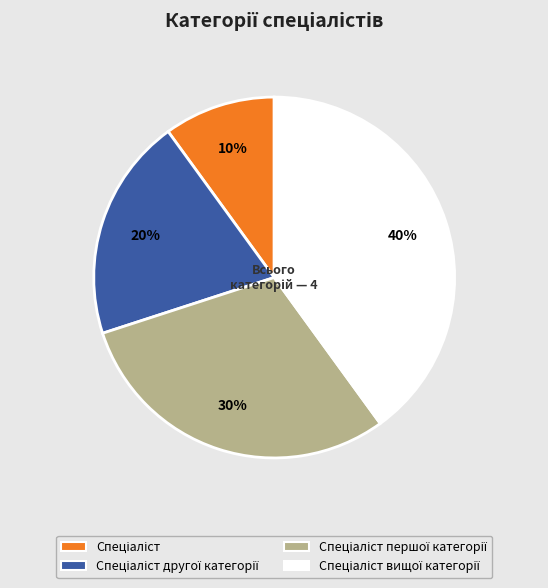

To the nearest percent, what is the average slice percentage?

25%